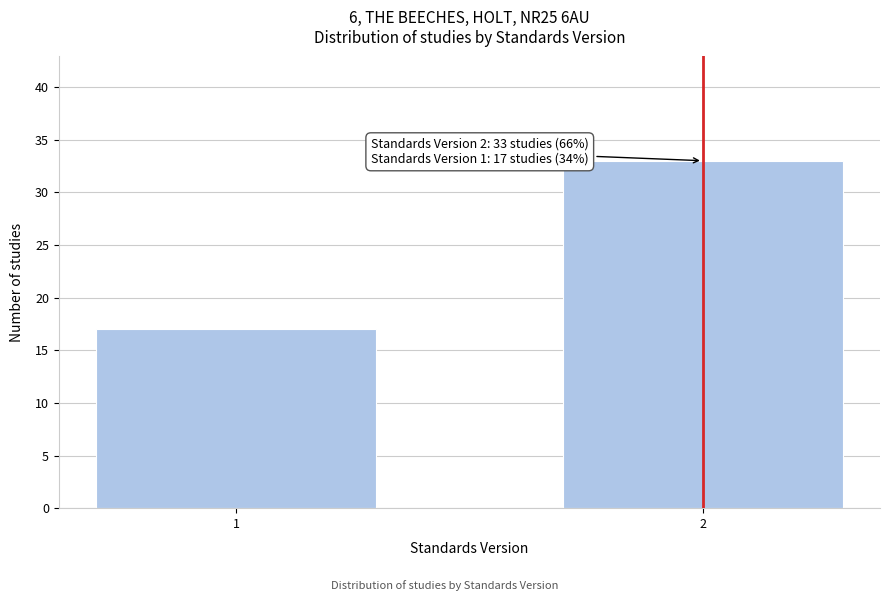

Reading right to left, transcribe all the data shown in this chart.

33	17